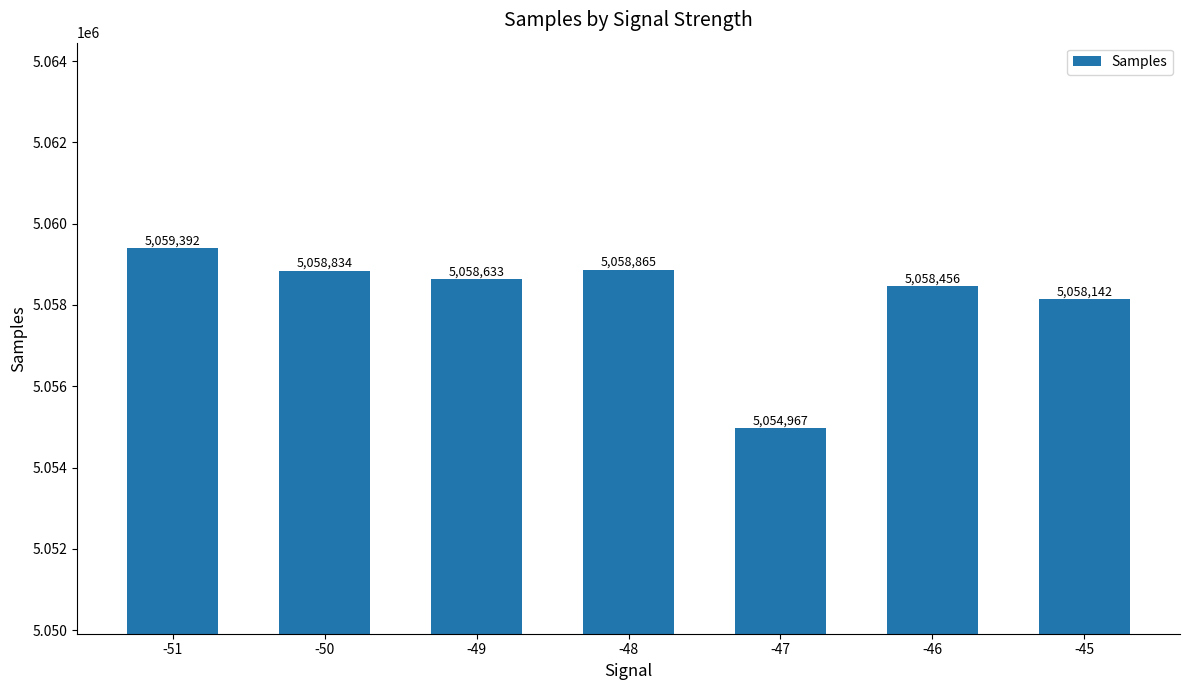

Is it true that the value at -50 is 5058834?

True